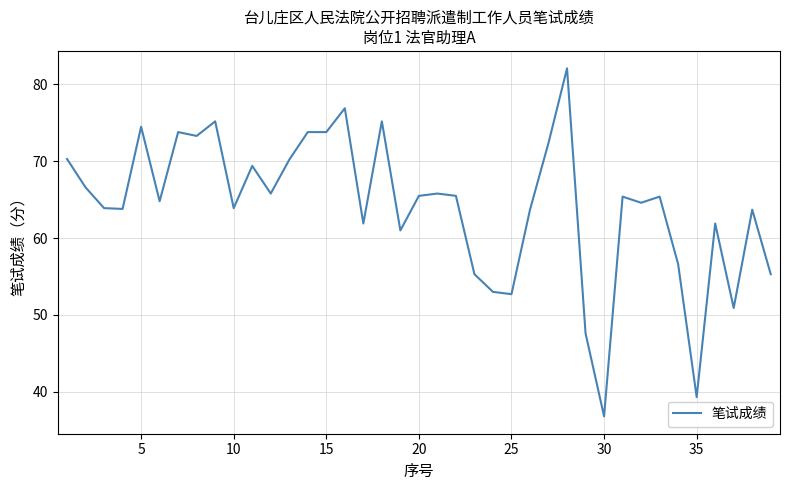

How many lines are shown in the chart?

1